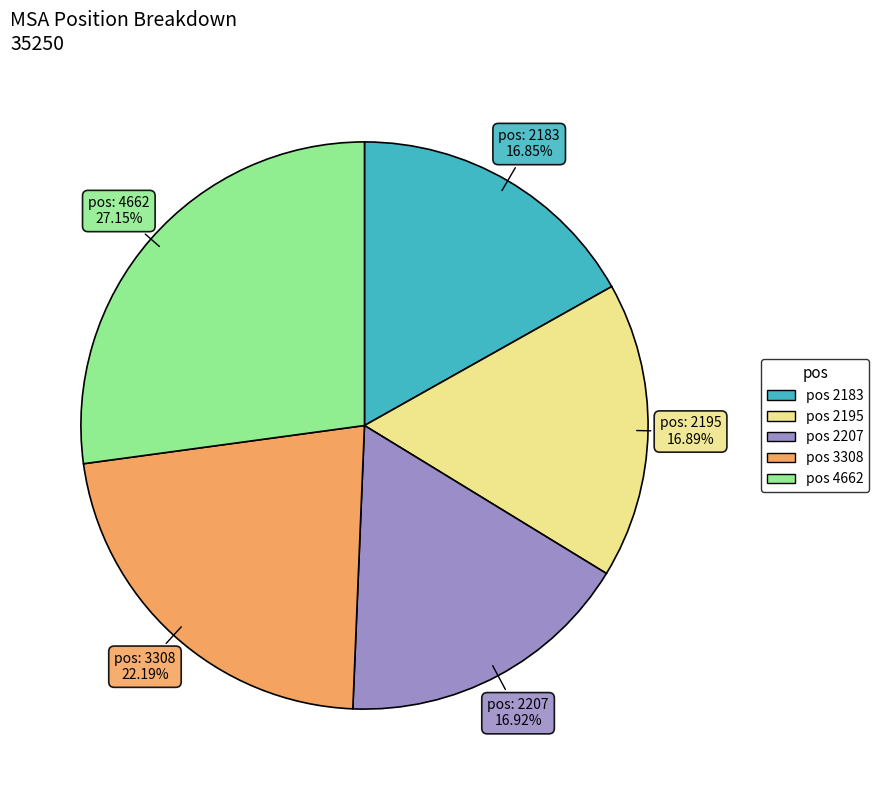

Is there any slice that represents more than half of the pie?

No